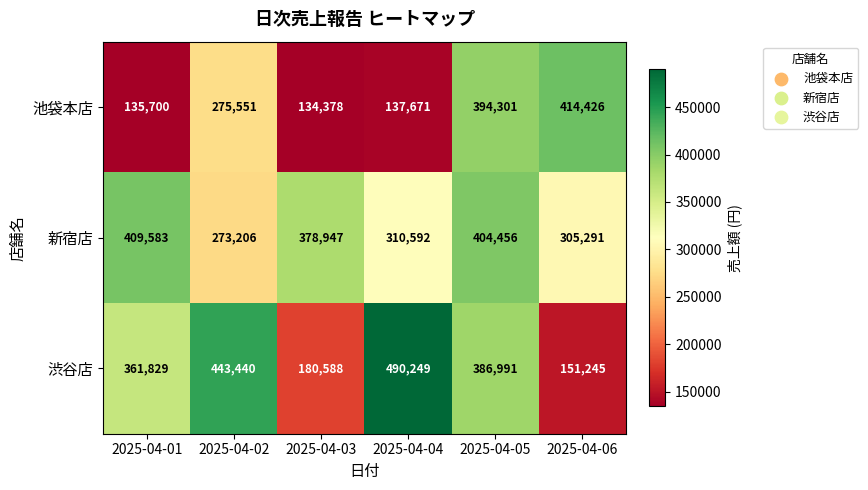

Between 2025-04-04 and 2025-04-05, which series saw the biggest shift?

池袋本店